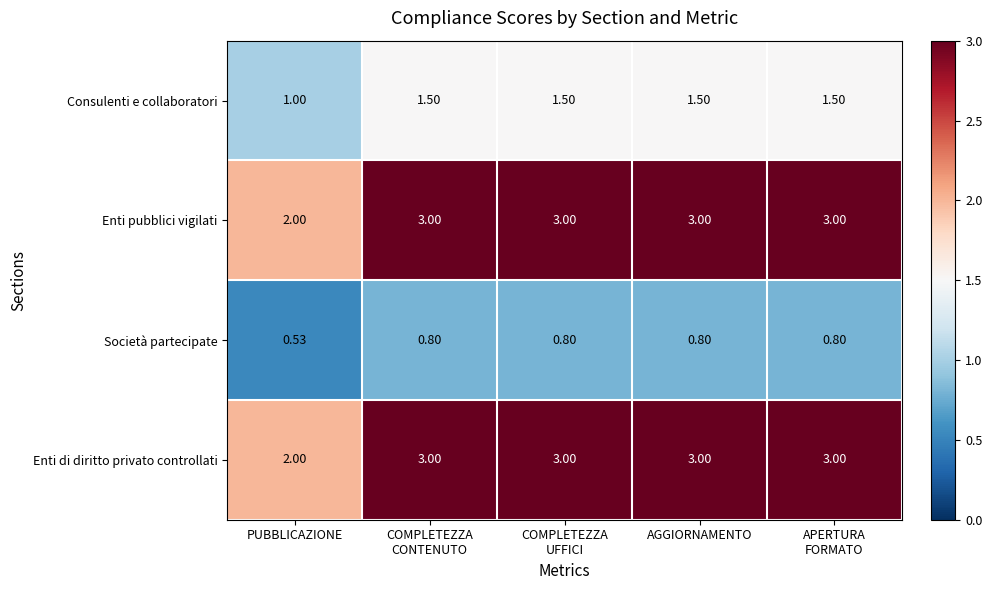

At which label does Società partecipate reach its minimum?

PUBBLICAZIONE